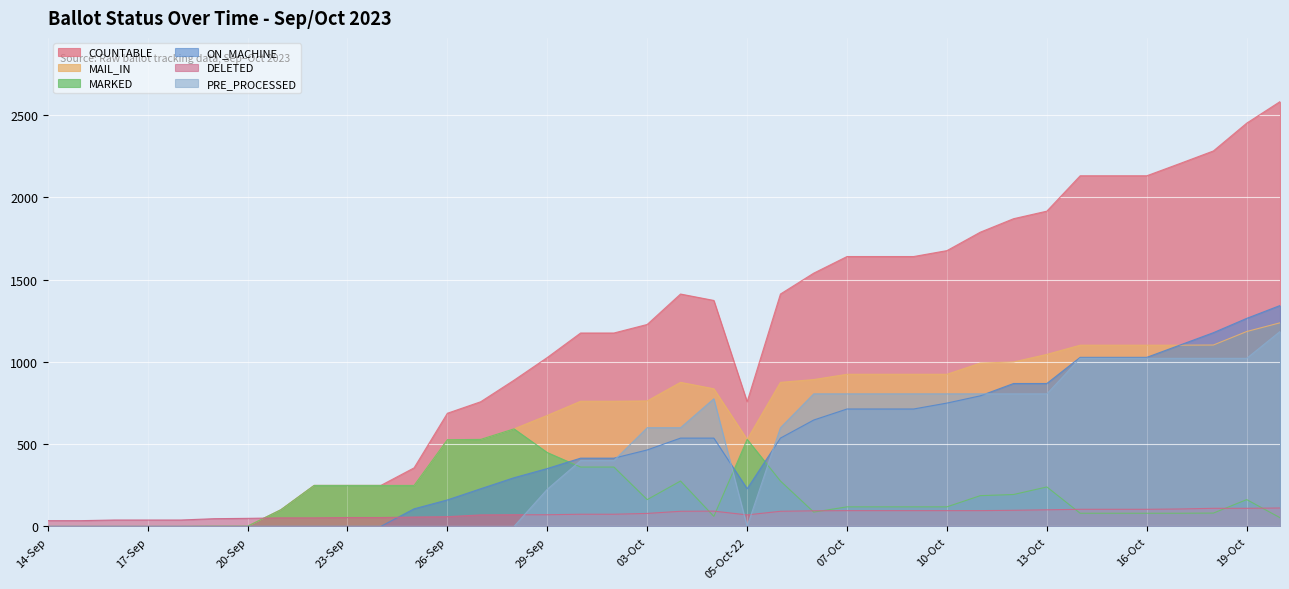

What is the spread (max minus min) of values at 04-Oct?

1321